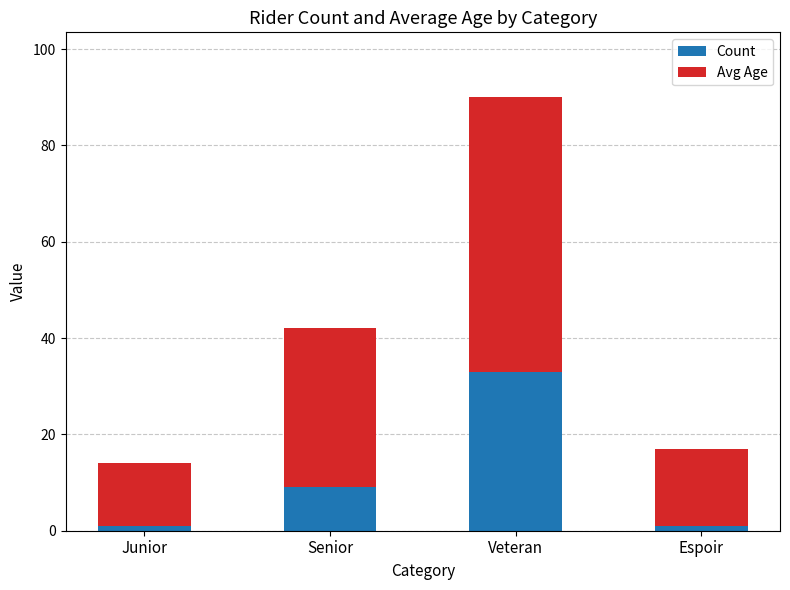

At which label does Count reach its peak?

Veteran